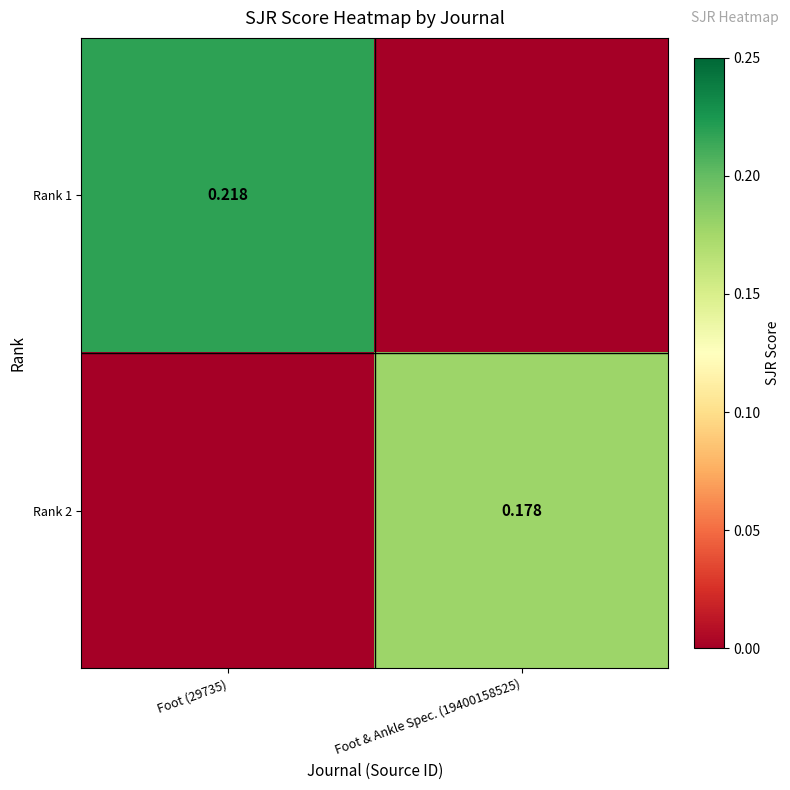

Is the value of Rank 2 at Foot & Ankle Spec. (19400158525) greater than the value of Rank 1 at Foot (29735)?

No